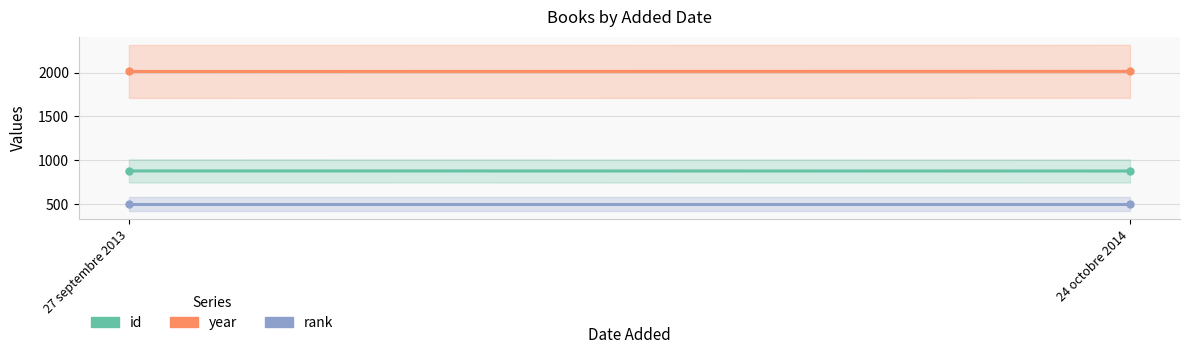

What is the total value across all series at 24 octobre 2014?

3391